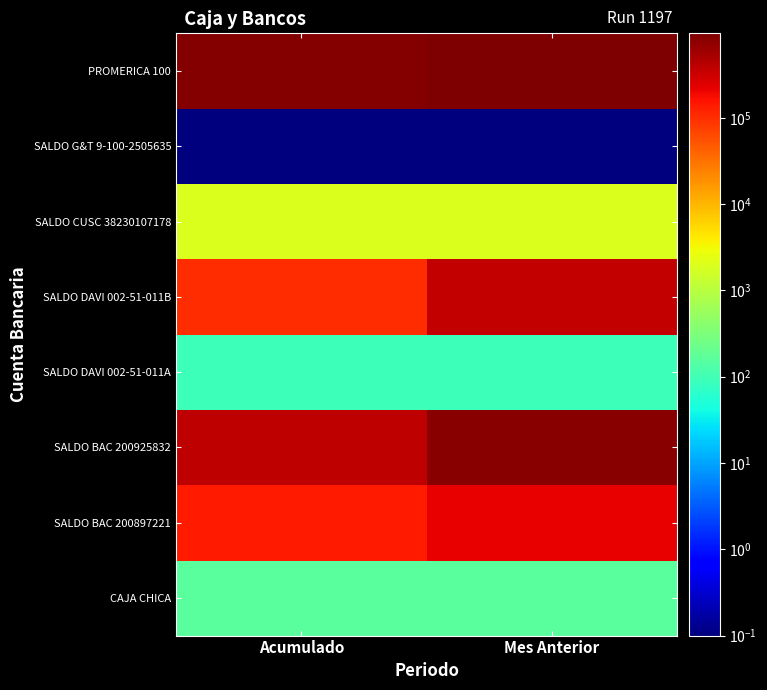

Reading right to left, transcribe all the data shown in this chart.

CAJA CHICA: Mes Anterior=160.0	Acumulado=160.0
SALDO BAC 200897221: Mes Anterior=213888.5	Acumulado=138962.4
SALDO BAC 200925832: Mes Anterior=834132.7	Acumulado=374979.8
SALDO DAVI 002-51-011A: Mes Anterior=92.1	Acumulado=92.1
SALDO DAVI 002-51-011B: Mes Anterior=365960.7	Acumulado=99470.8
SALDO CUSC 38230107178: Mes Anterior=1997.8	Acumulado=1997.8
SALDO G&T 9-100-2505635: Mes Anterior=0.1	Acumulado=0.1
PROMERICA 100: Mes Anterior=951406.9	Acumulado=874715.7